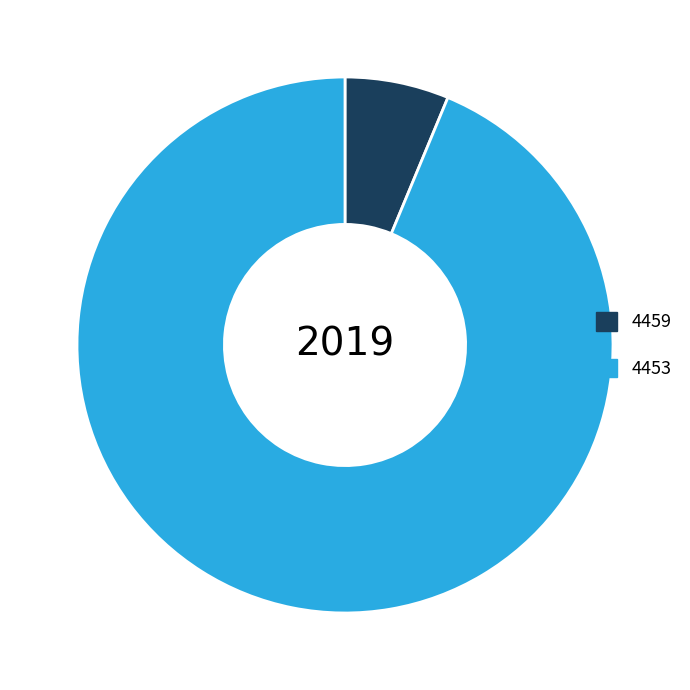

The 4459 slice represents 14% of the pie. True or false?

False